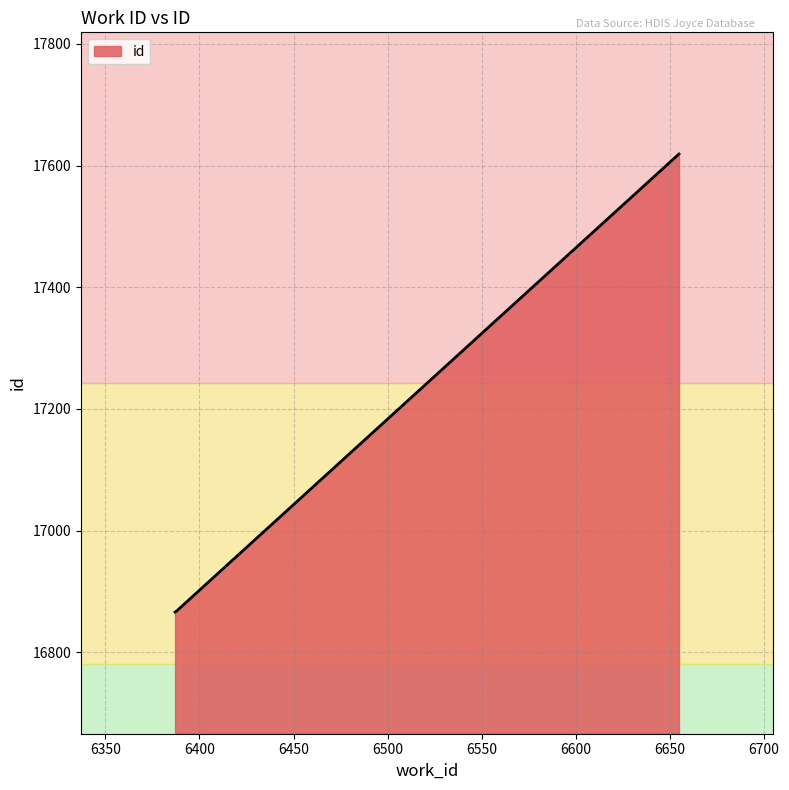

What is the average value?

17056